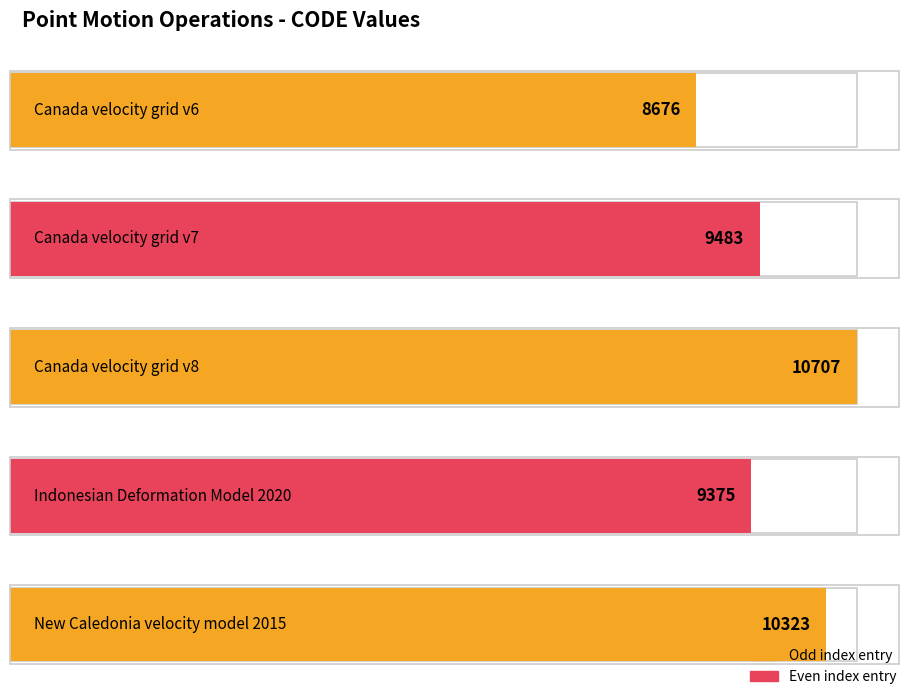

What is the label of the 3rd bar from the left?

Canada velocity grid v8